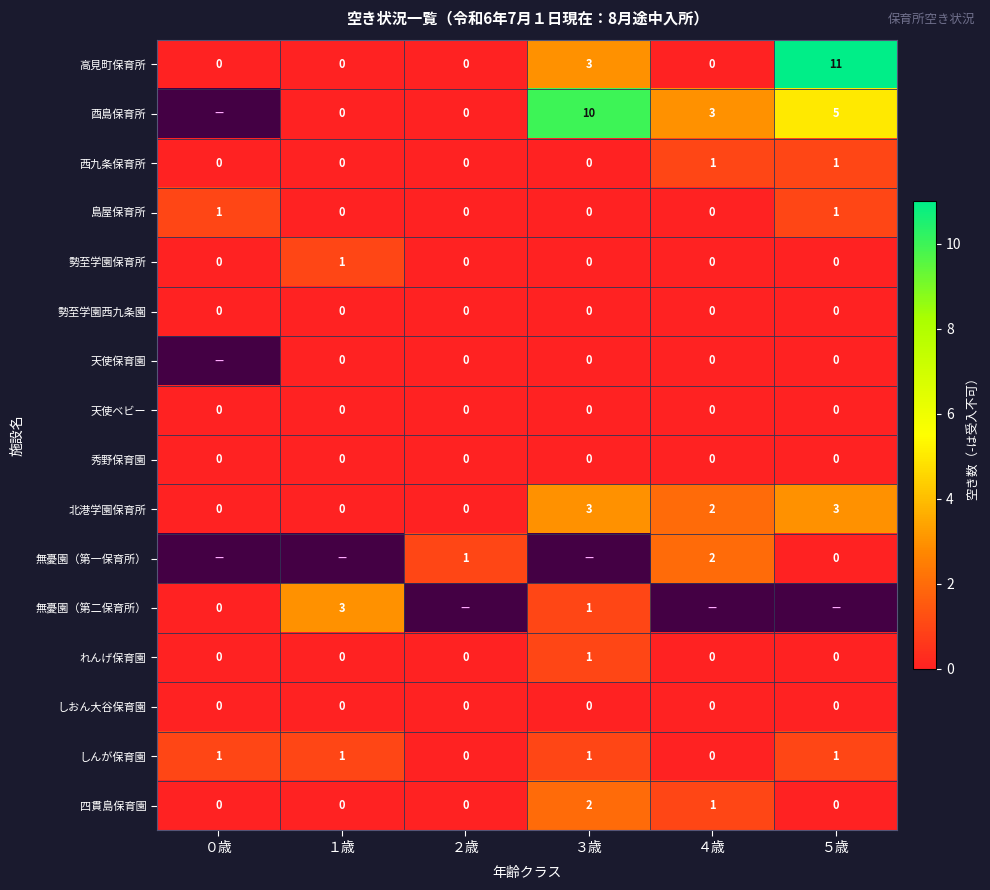

Where is 高見町保育所 nearest to the value 5?

３歳